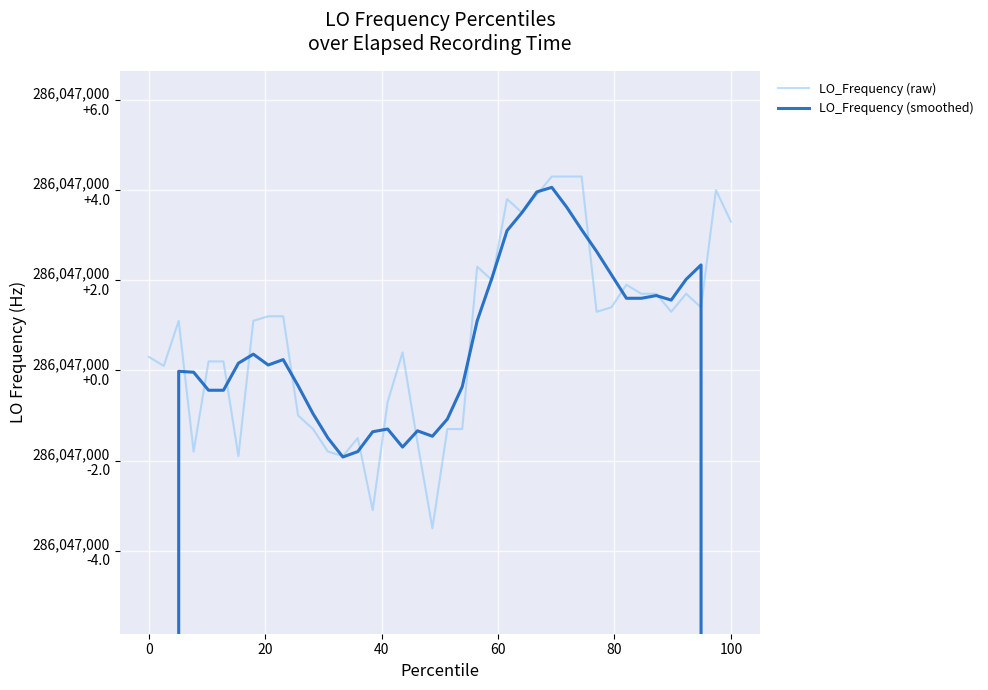

How many interior local valleys does the LO_Frequency (raw) series have?

11